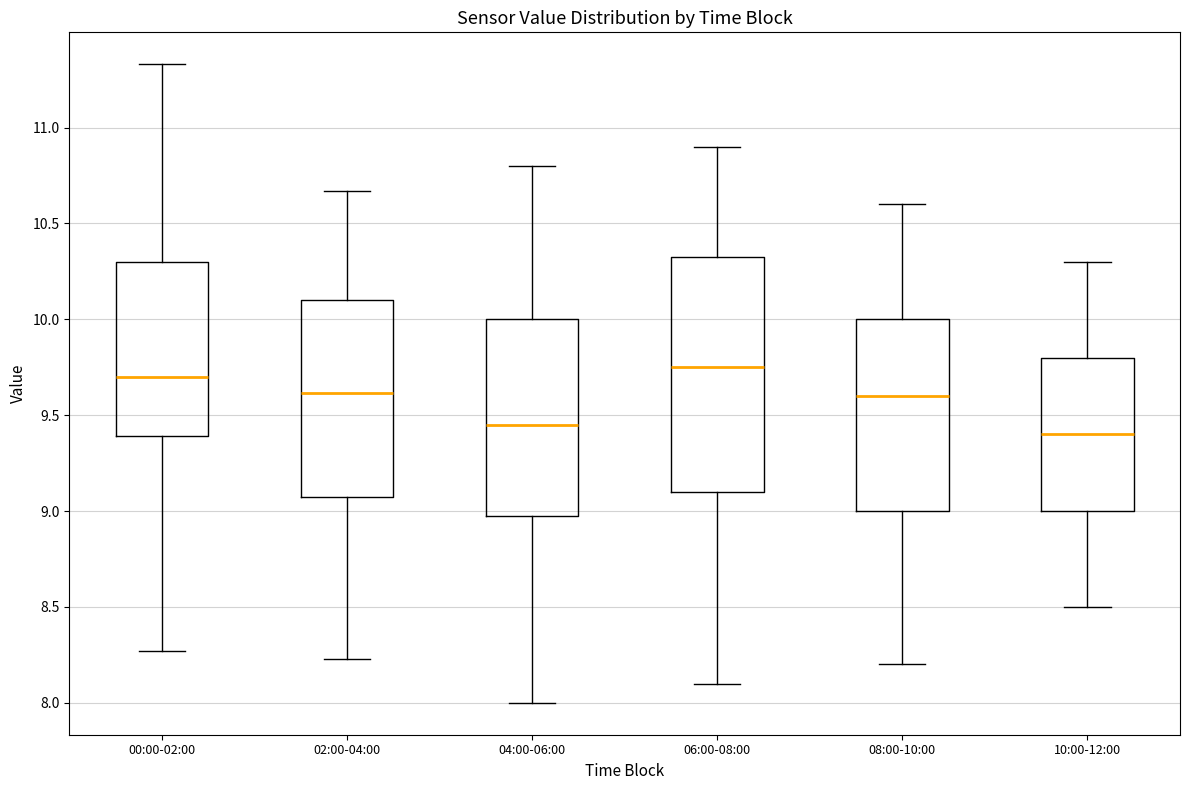

Where does the median line of the box for 04:00-06:00 sit on the y-axis? The values are not printed on the chart, so give them approximately, as read against the axis.

9.45